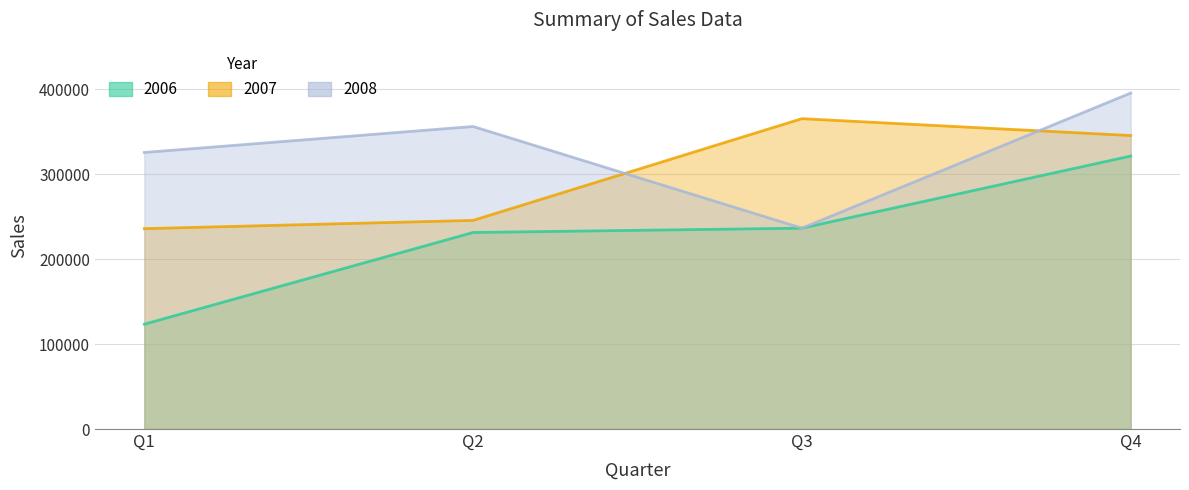

What is the value of the 2006 point at the 3rd from the left?

236541